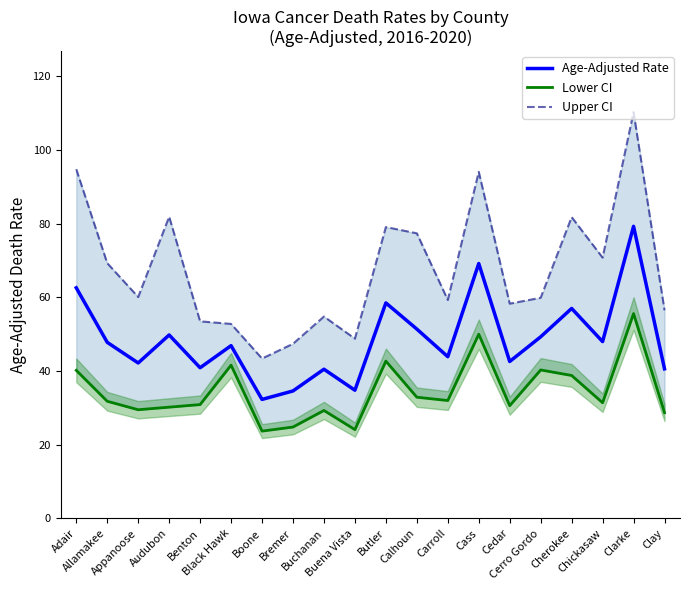

What is the average value of the Lower CI series?

34.5